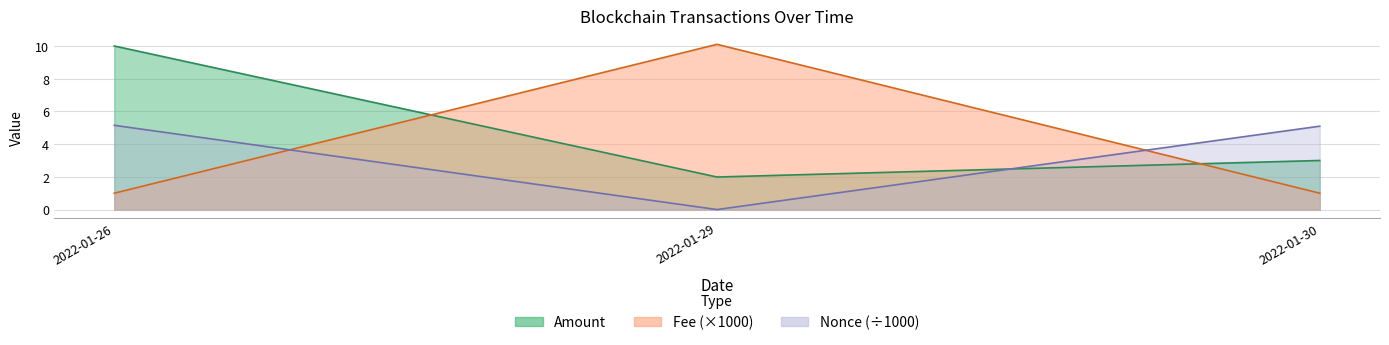

What is the difference between the Amount values at 2022-01-30 and 2022-01-26?

7.0